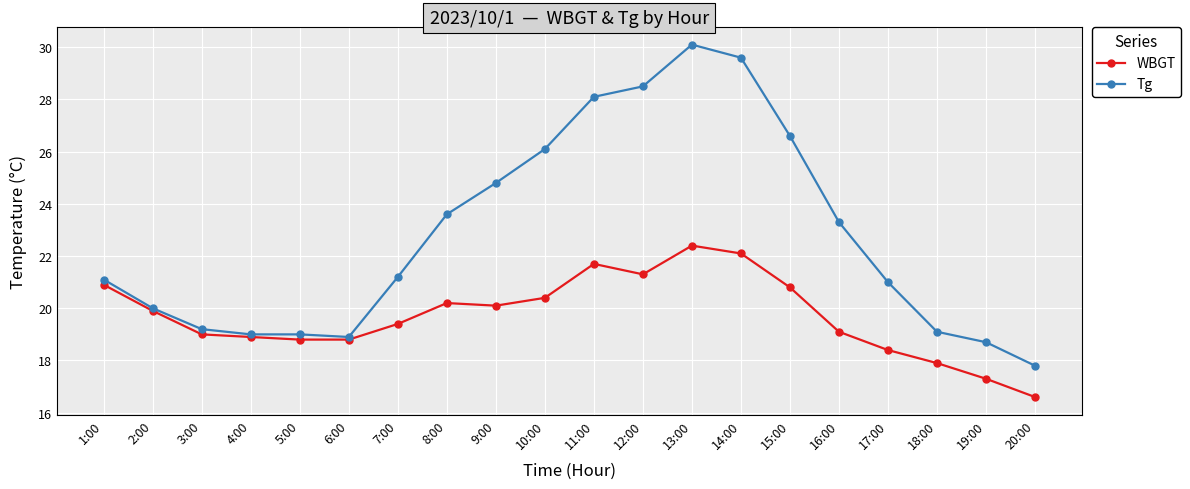

True or false: WBGT has more than 1 points higher than both neighbors.

True